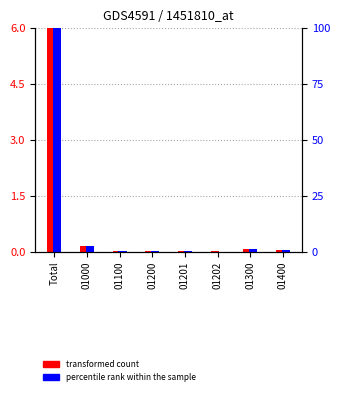

What position from the right is 01000?

7